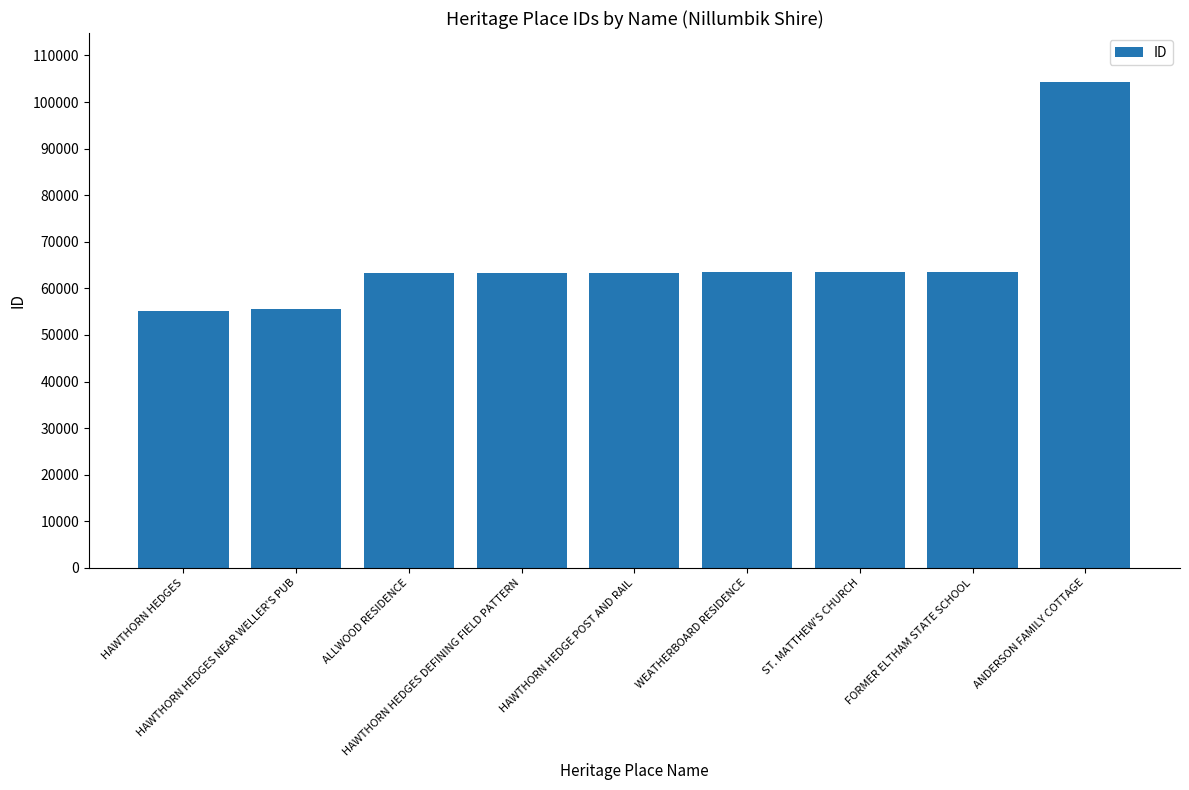

What is the difference between the values at HAWTHORN HEDGES NEAR WELLER'S PUB and ALLWOOD RESIDENCE?

7660